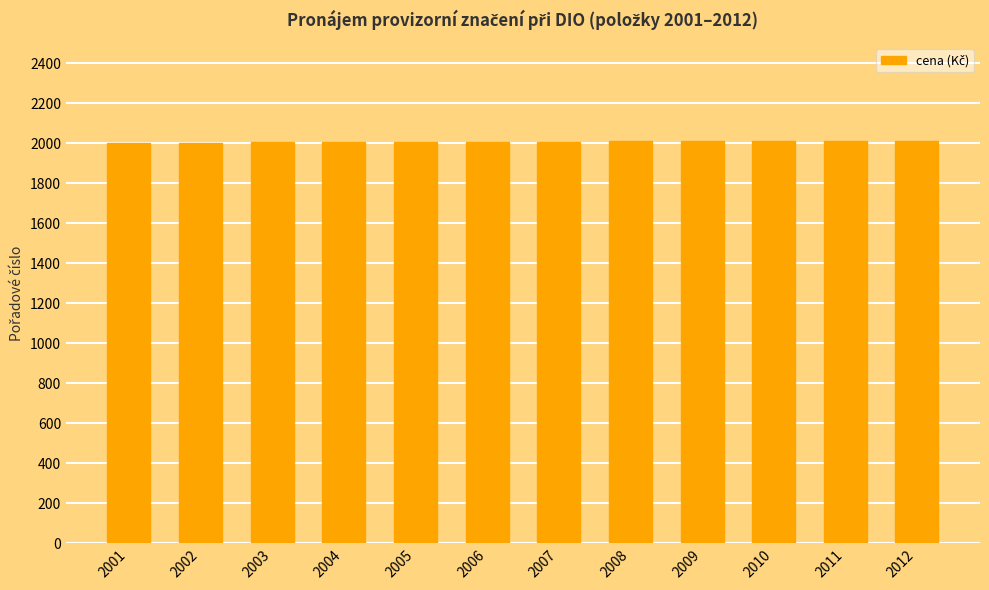

What is the ratio of the value at 2010 to the value at 2005?

1.0